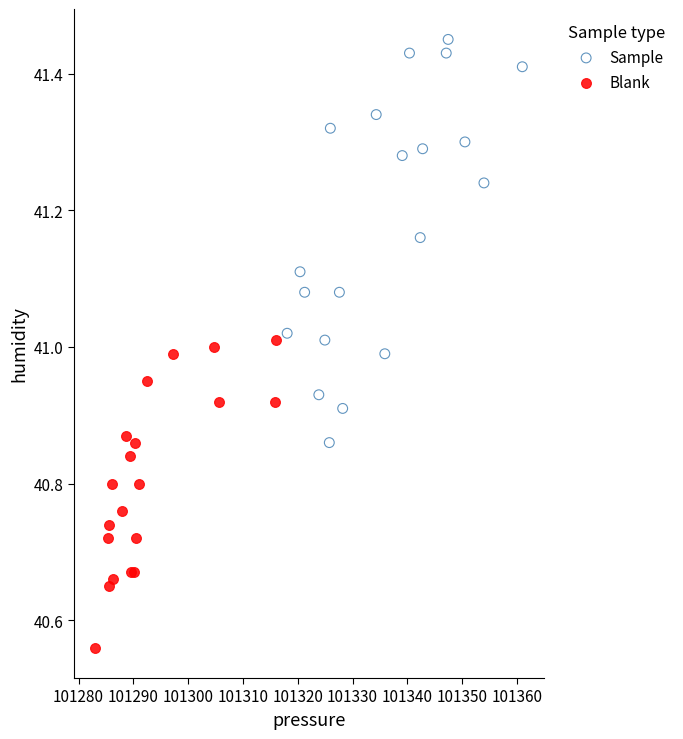

Which series has the widest spread of Y values?

Sample